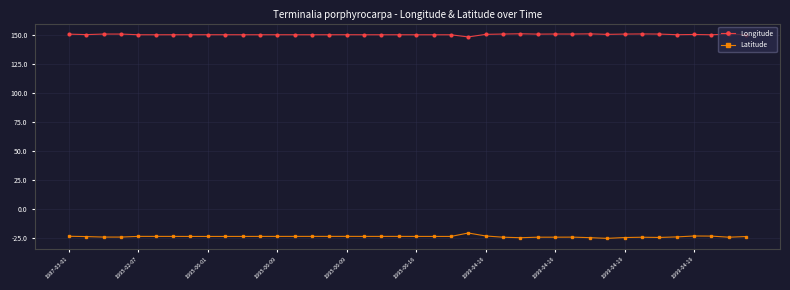

True or false: Longitude and Latitude intersect in this chart.

False